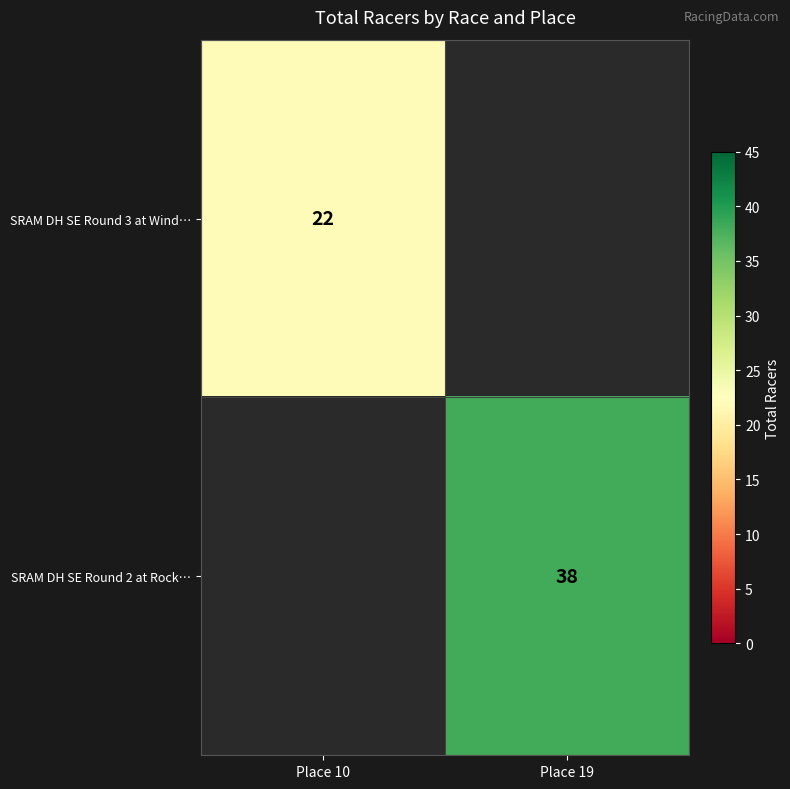

Is the value of SRAM DH SE Round 2 at Rock… at Place 19 greater than the value of SRAM DH SE Round 3 at Wind… at Place 10?

Yes